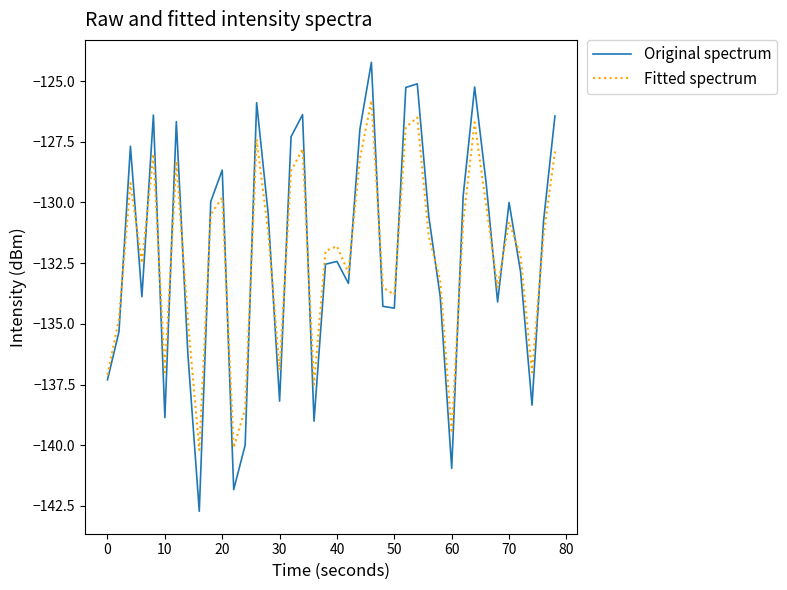

After their last crossing, which series has the higher values: Fitted spectrum or Original spectrum?

Original spectrum